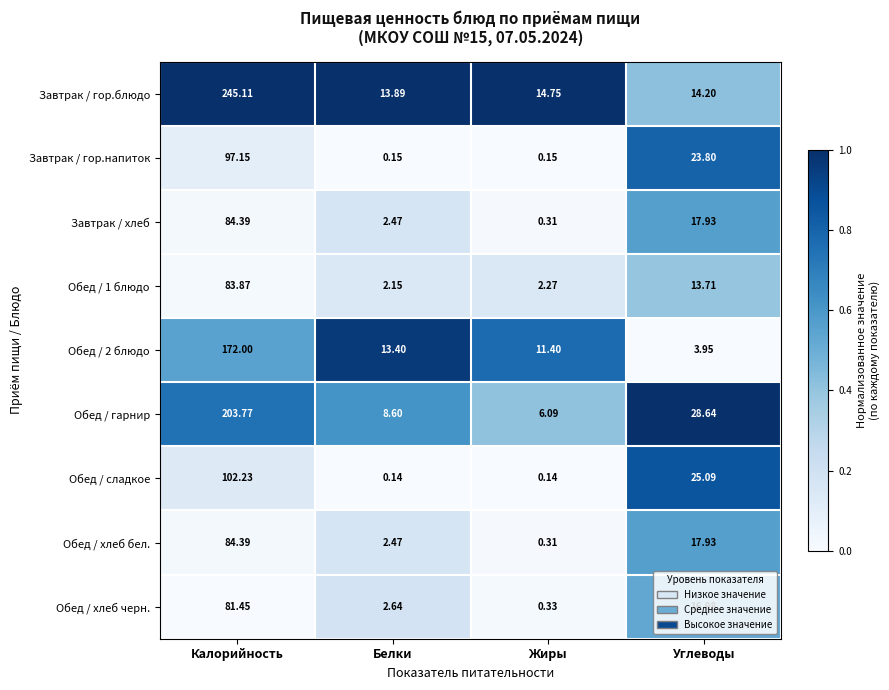

Where is Завтрак / гор.напиток nearest to the value 48?

Углеводы